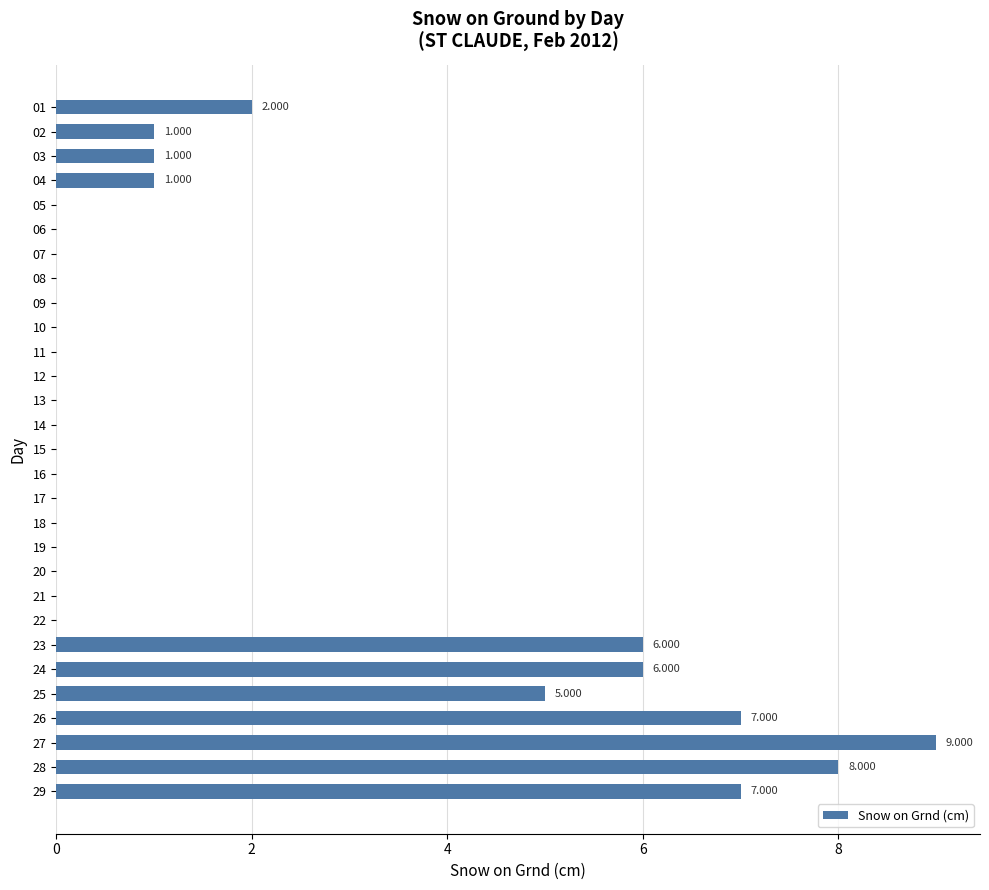

Which has a higher value, 19 or 23?

23